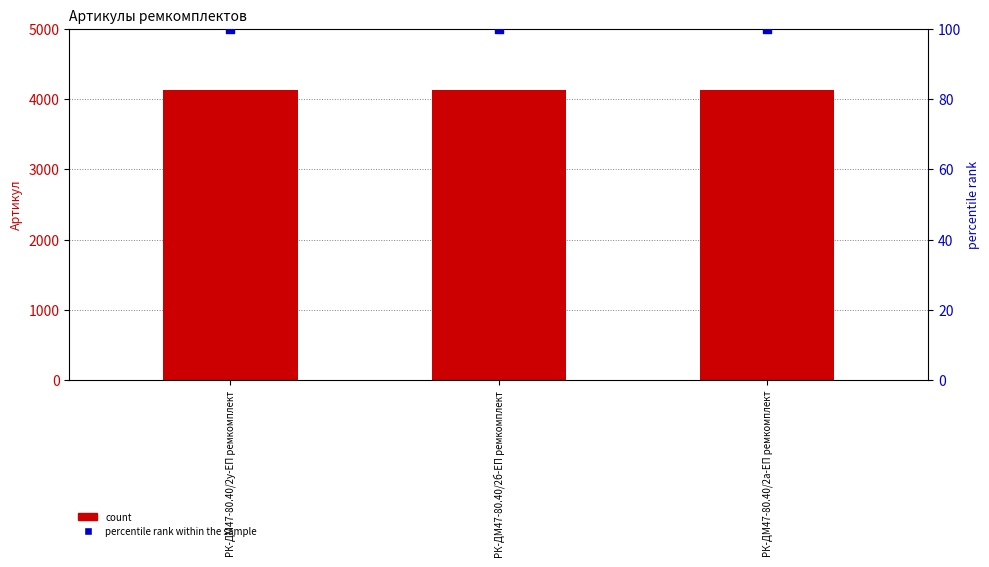

At how many categories does at least one series exceed 1292?

3